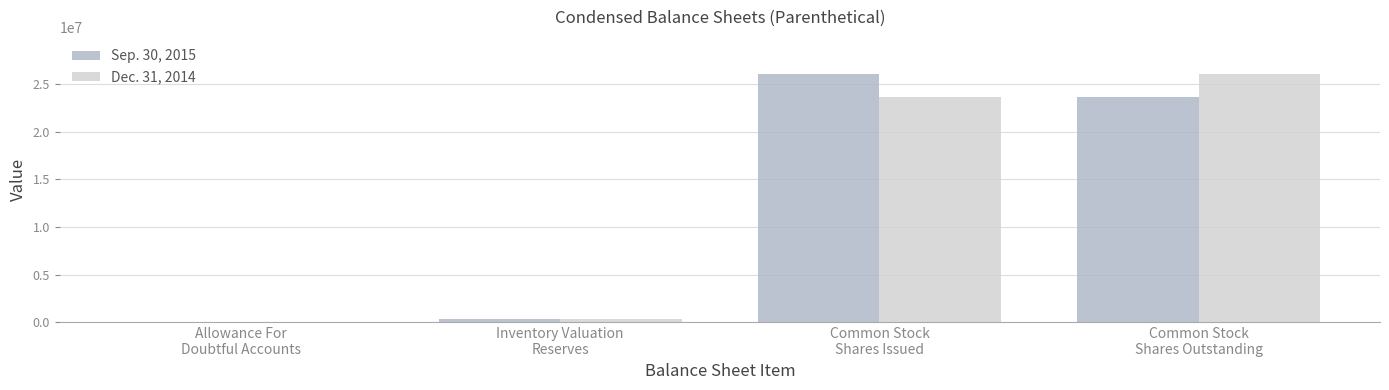

Count the number of data series in this chart.

2